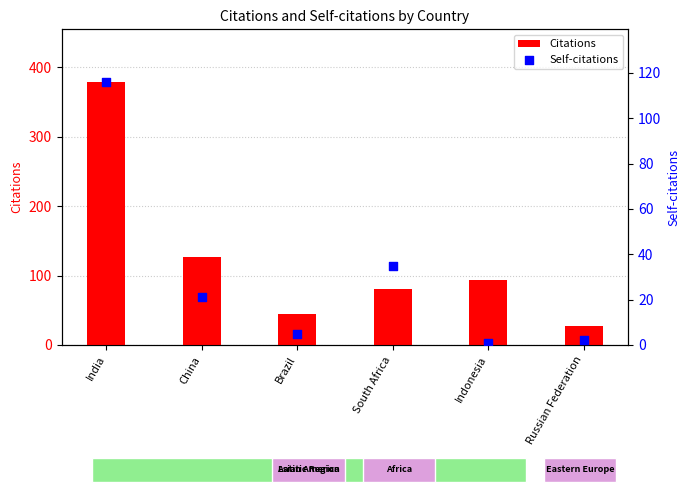

Which series has the largest Y range (max minus min)?

Citations